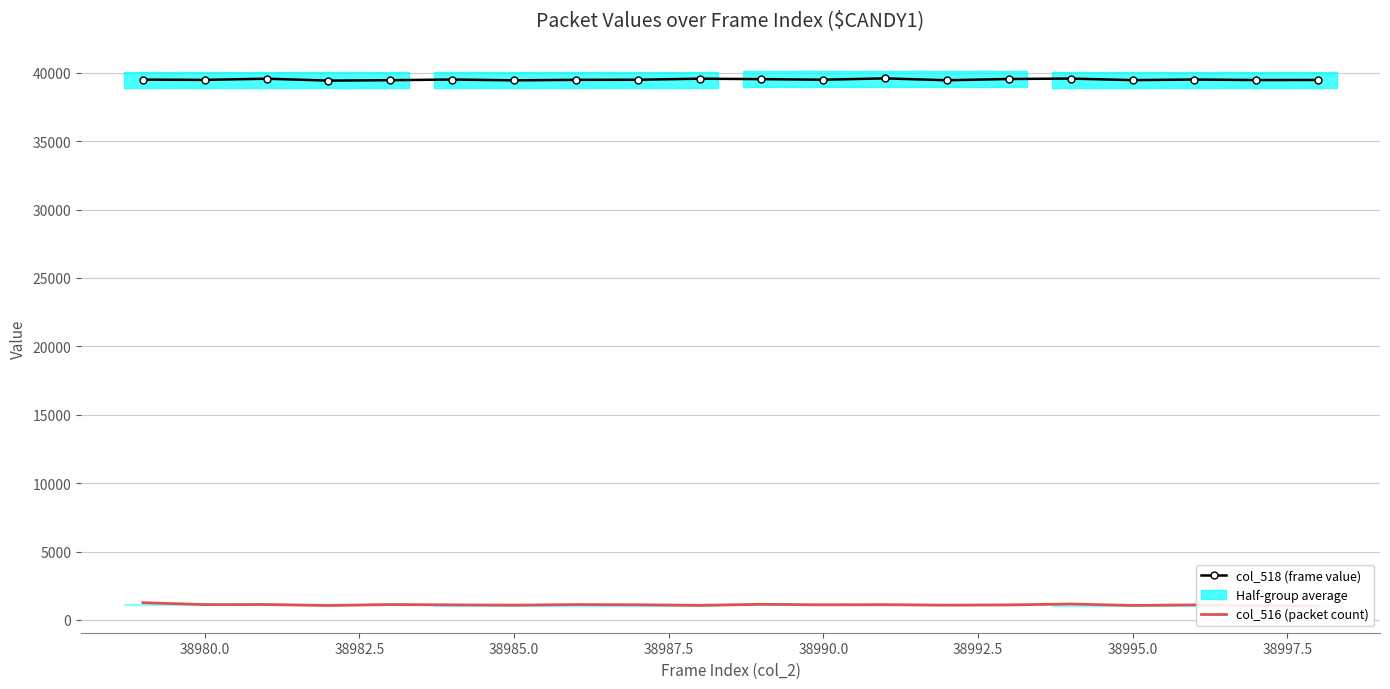

True or false: col_518 (frame value) and col_516 (packet count) cross at least once.

False